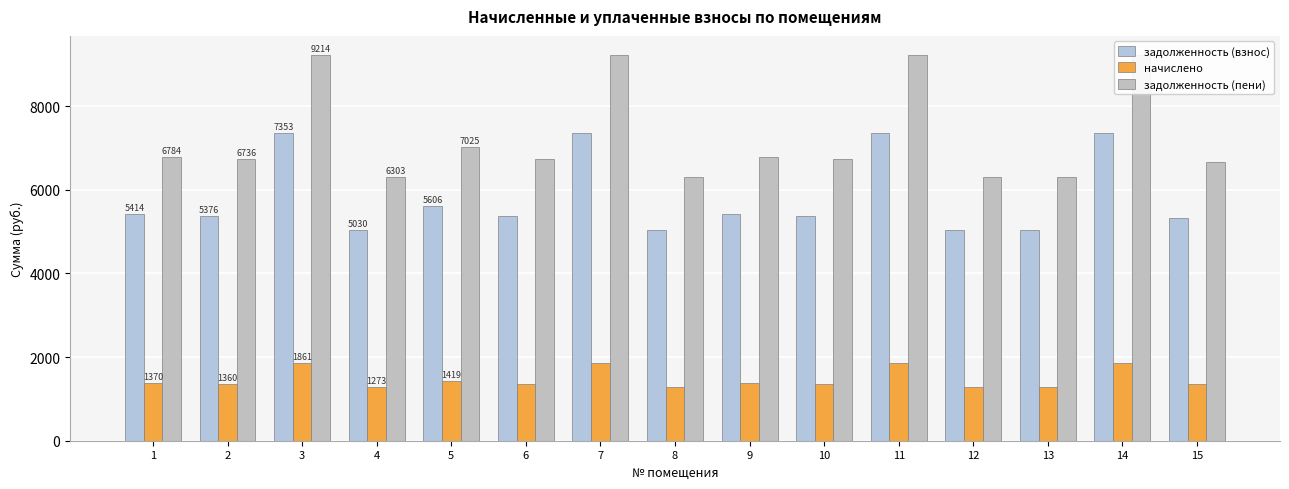

What is the total value across all series at 7?

18430.0